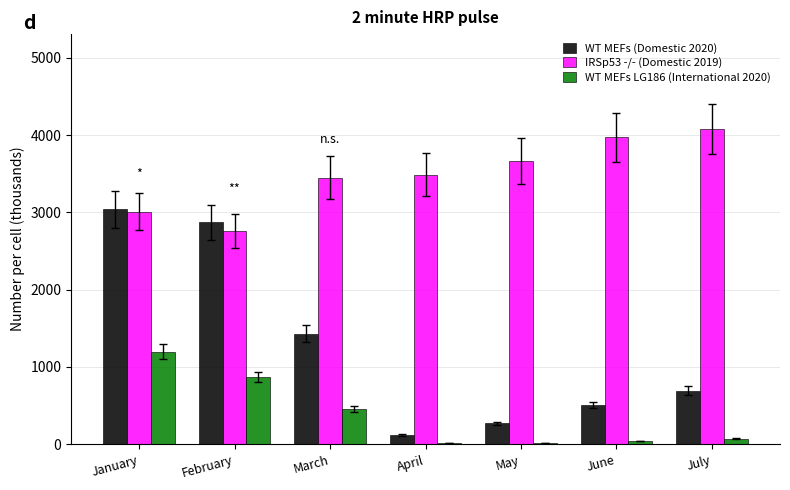

At which label does IRSp53 -/- (Domestic 2019) first exceed 3488?

April